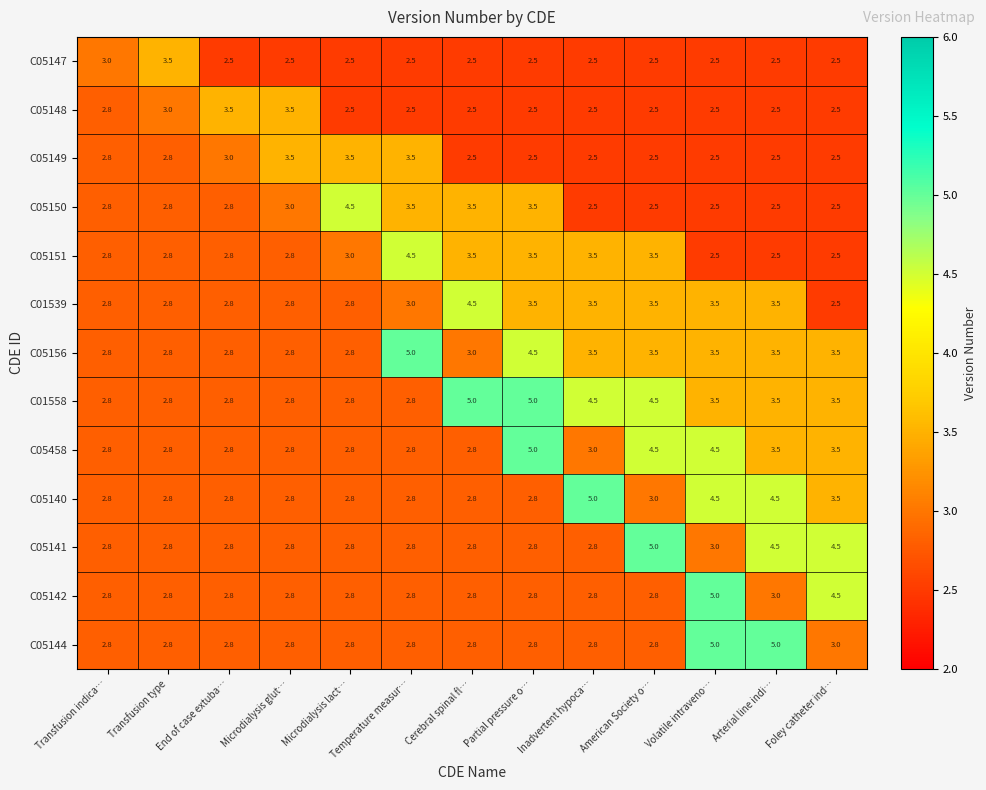

What is the sum of the C05144 values at Arterial line indi… and End of case extuba…?

7.8